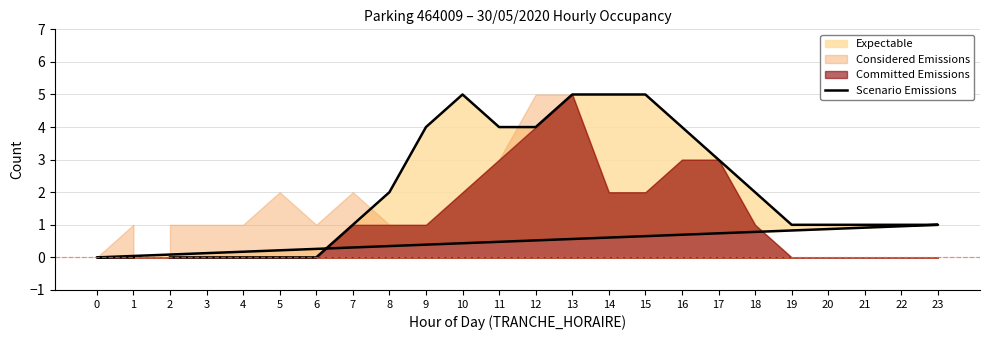

Where is the first local maximum?

10